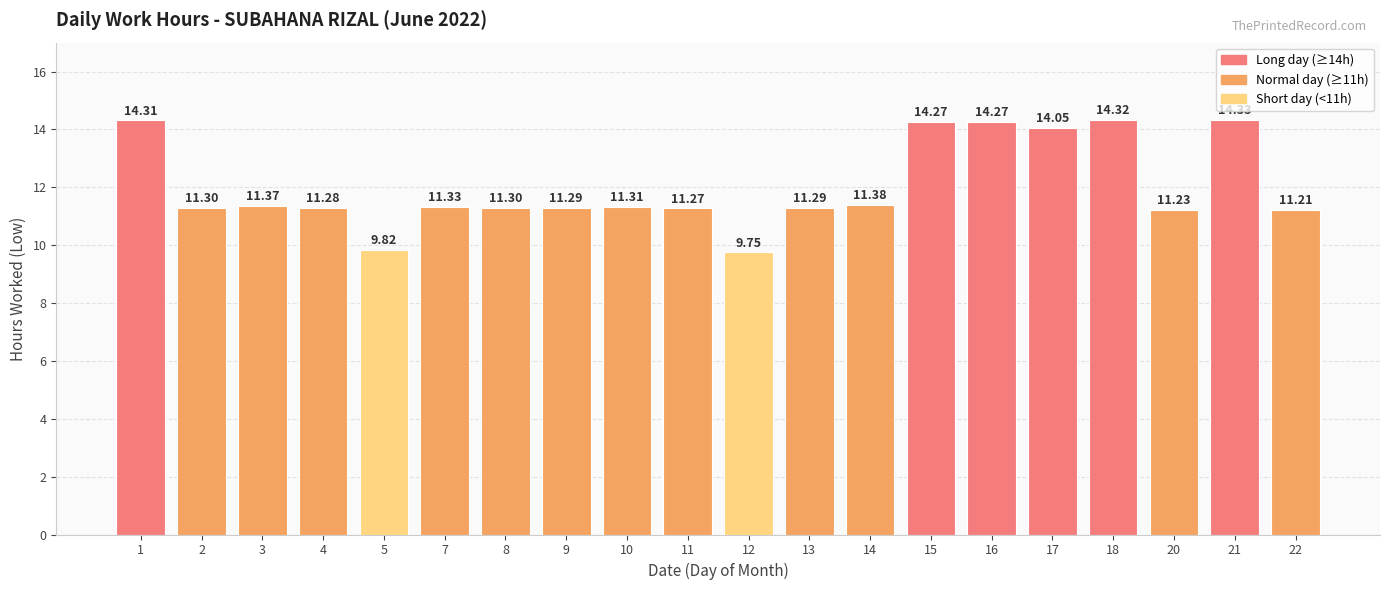

What is the approximate value at 9?

11.3